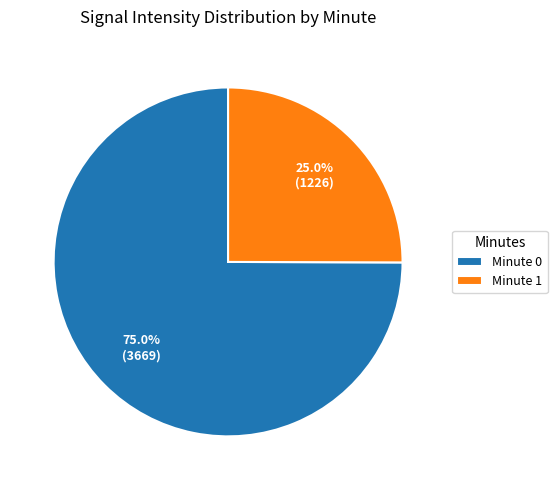

Count the number of slices in the pie.

2